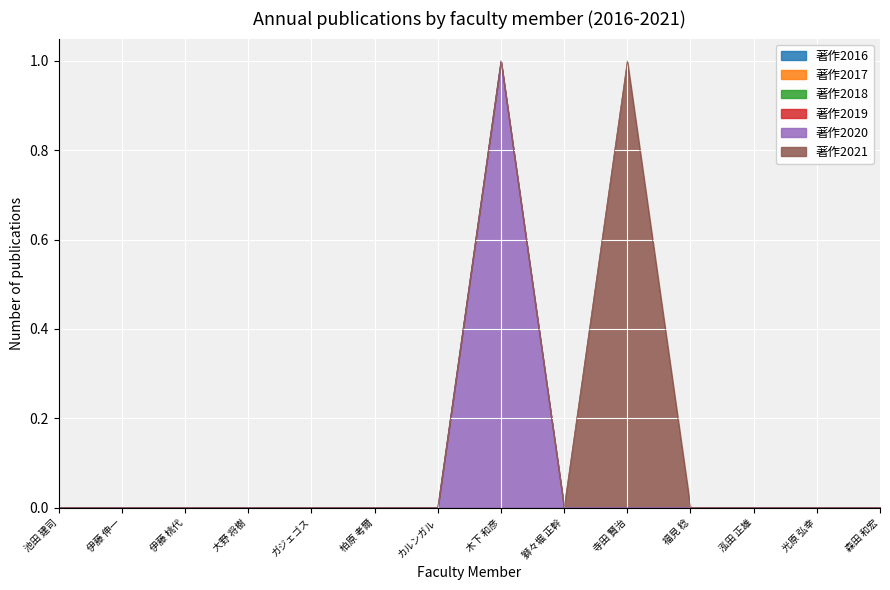

How many series are shown in this chart?

6